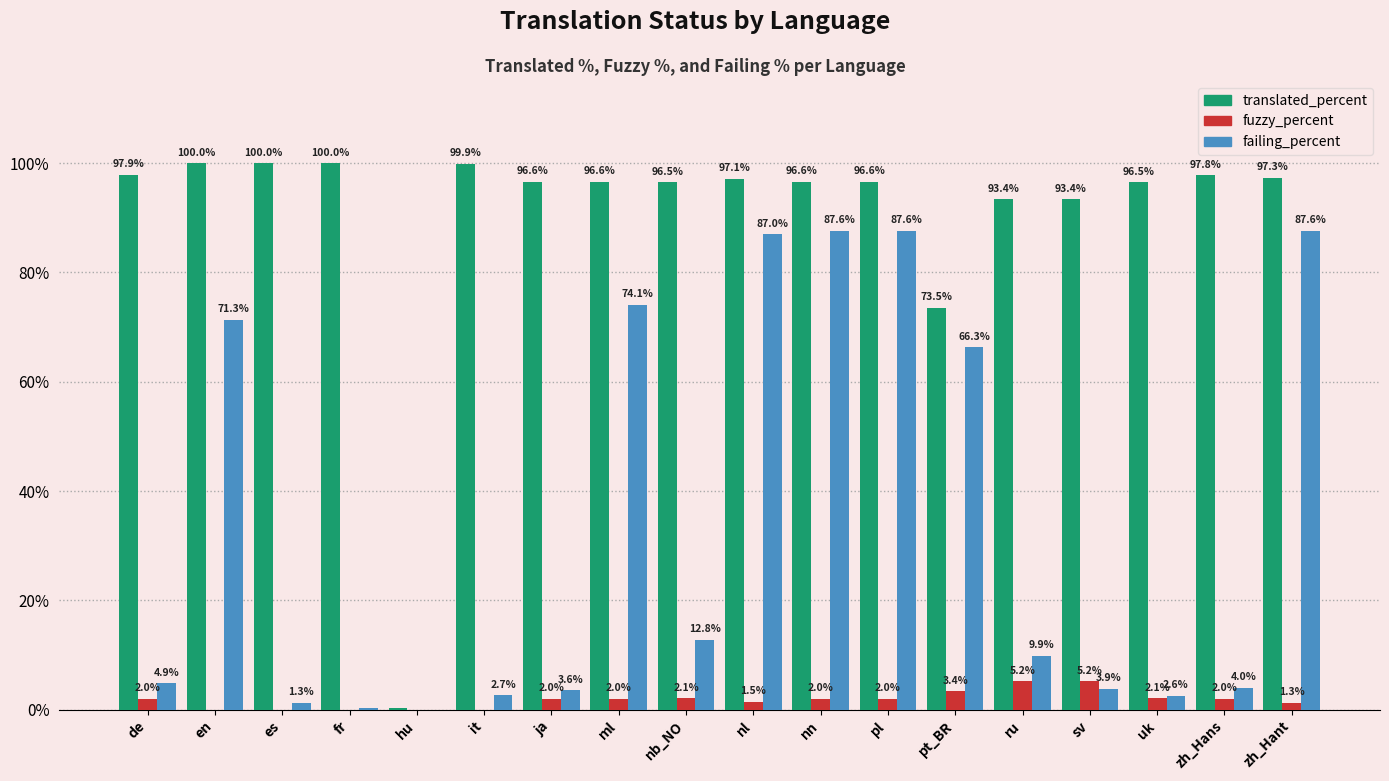

How many distinct data groups are displayed?

3